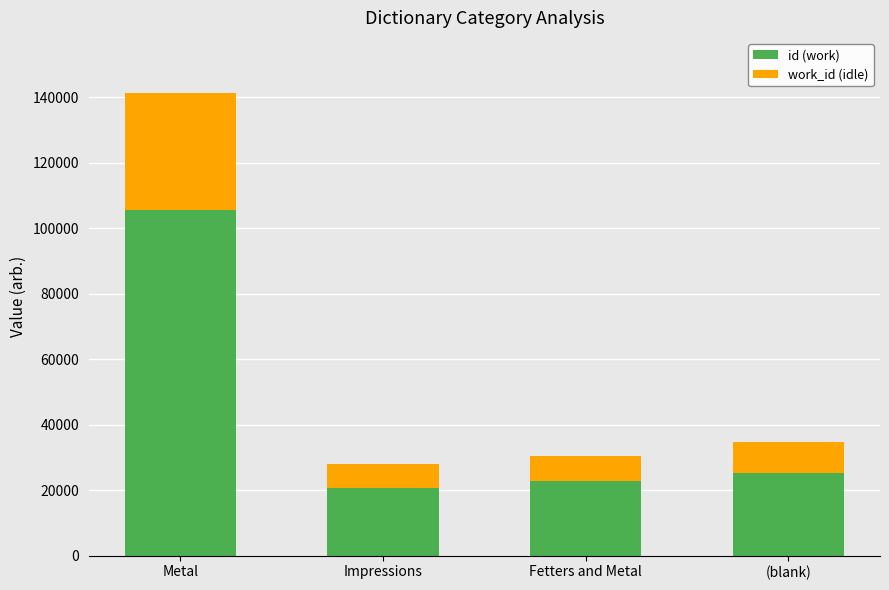

Is it true that id (work) equals 20685 at Impressions?

True